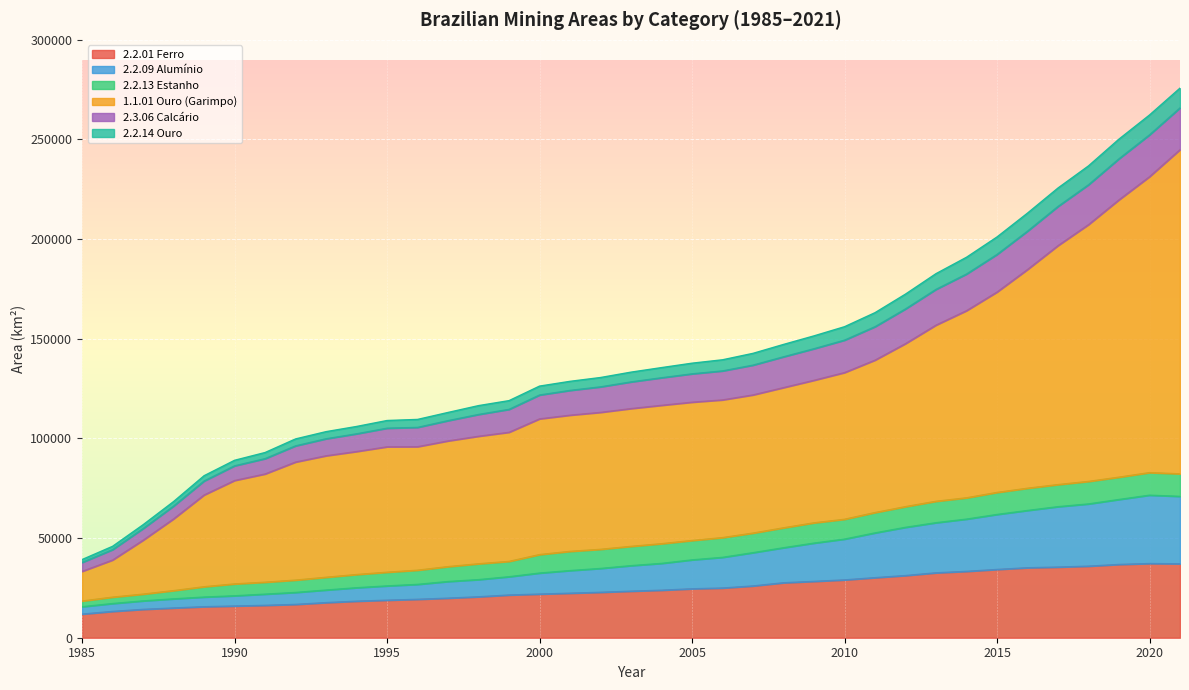

What is the smallest value displayed?

11858.6